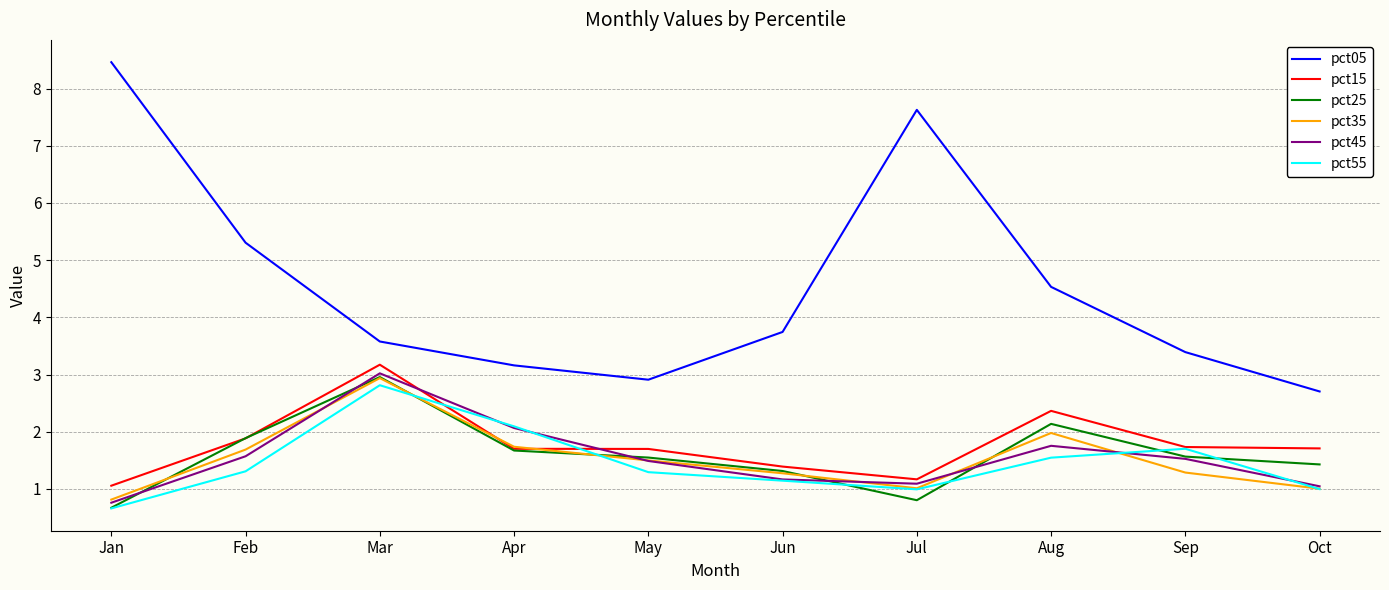

True or false: pct45 and pct05 intersect in this chart.

False